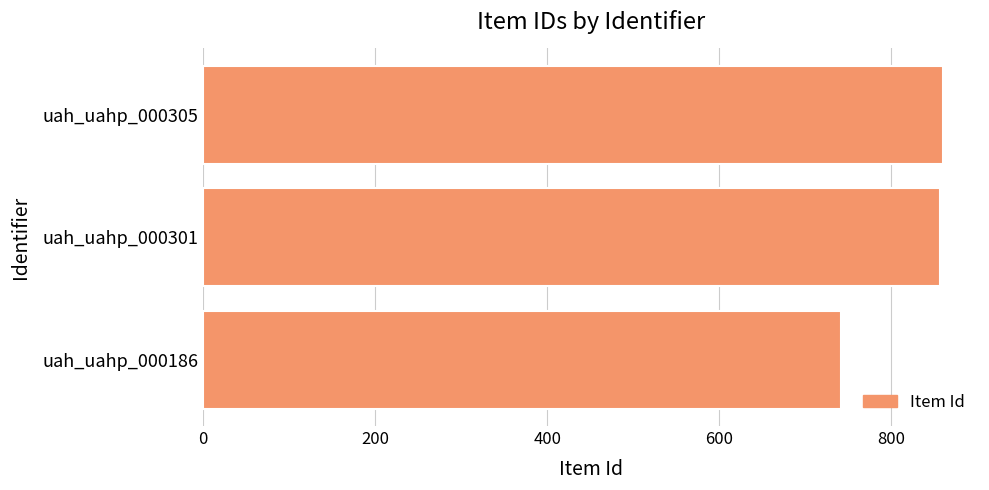

What is the ratio of the value at uah_uahp_000186 to the value at uah_uahp_000301?

0.9